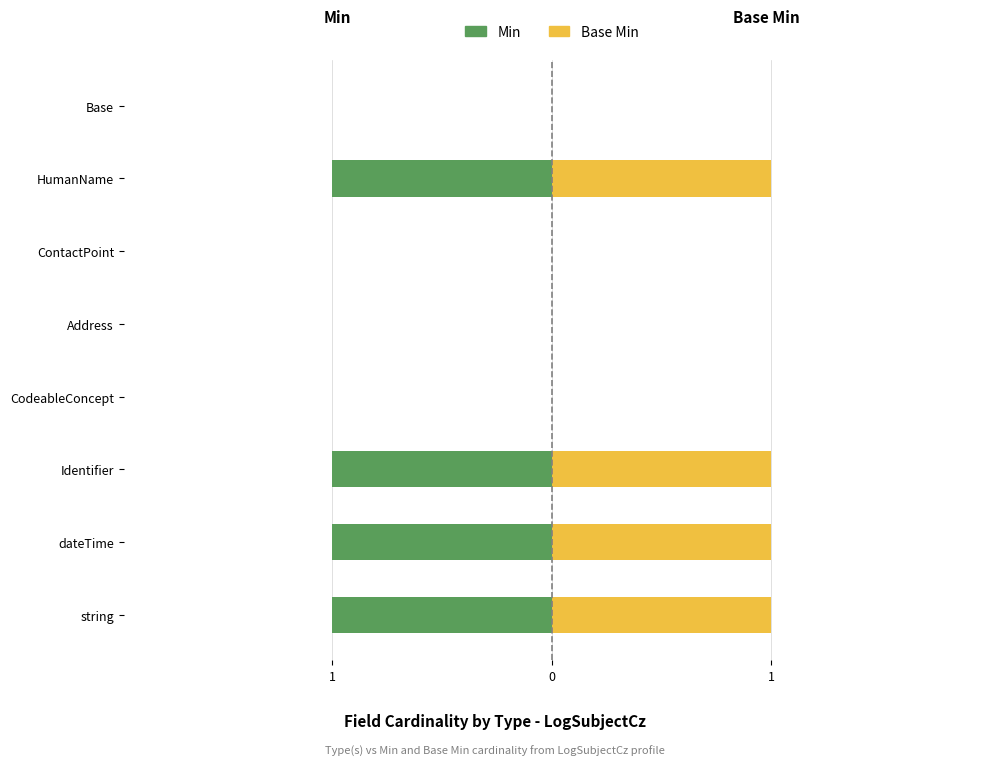

Which series has the largest total across all categories?

Base Min